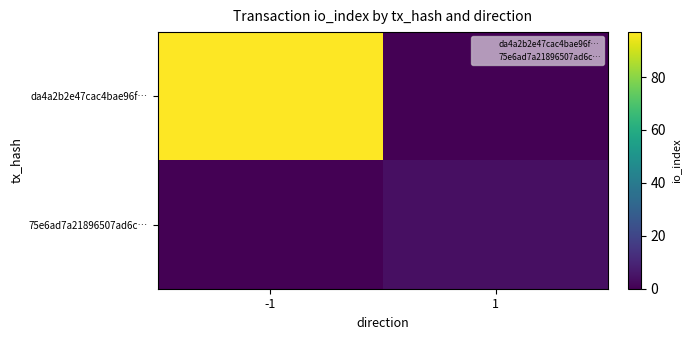

Between -1 and 1, which is larger?

-1